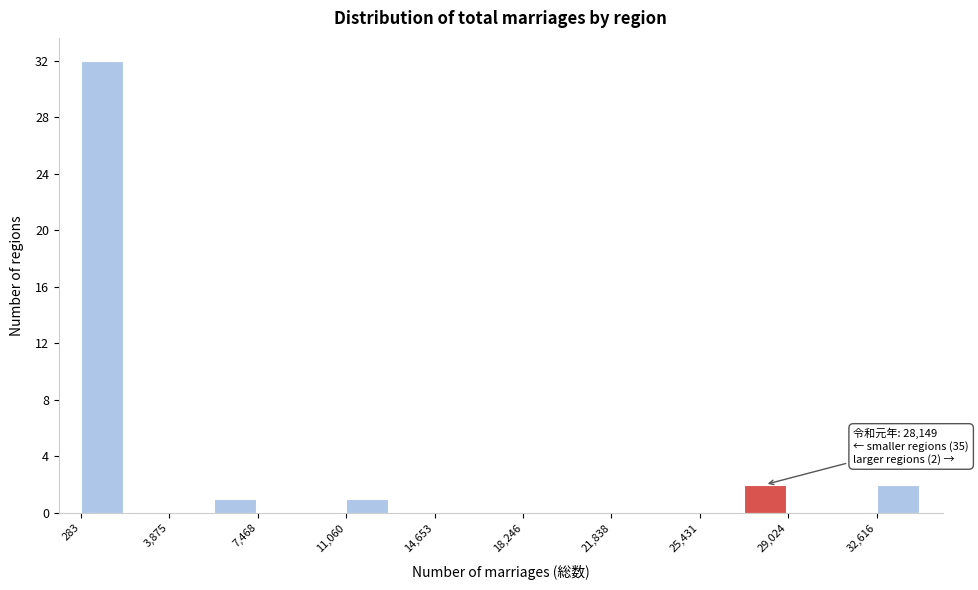

Read against the x-axis, roughly where is the centre of the tallest bar?

1000